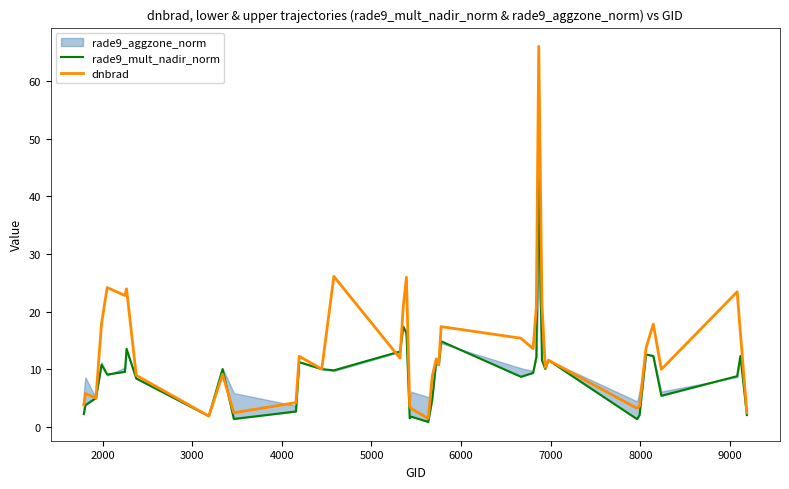

What is the highest value of the dnbrad series?

66.0